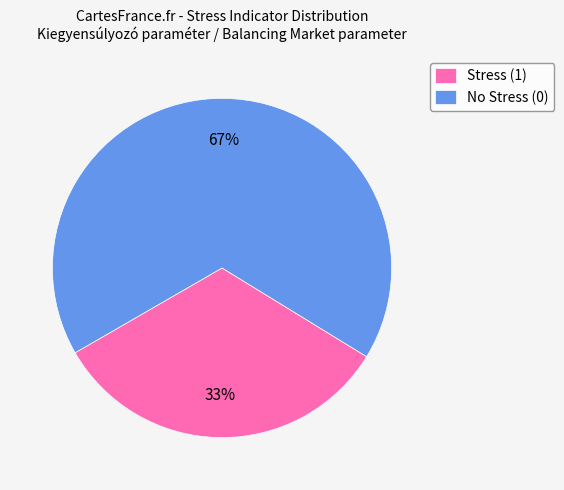

Which slice represents more than half of the pie?

No Stress (0)